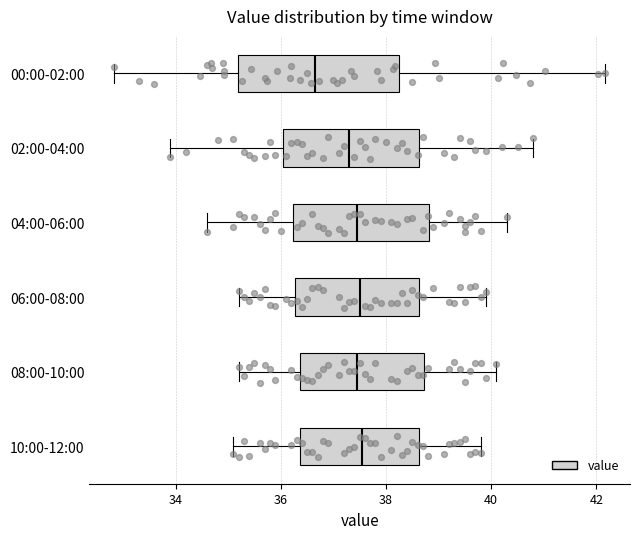

Reading bottom to top, transcribe this box plot: for each box, give where its median line is, the range the box spans, and where its two whiskers end, as read against the x-axis. The values are not printed on the chart, so give them approximately, as read against the axis.

10:00-12:00: median 37.6, box 36.4 to 38.6, whiskers 35.2 to 39.8
08:00-10:00: median 37.4, box 36.4 to 38.8, whiskers 35.2 to 40.2
06:00-08:00: median 37.6, box 36.2 to 38.6, whiskers 35.2 to 40.0
04:00-06:00: median 37.4, box 36.2 to 38.8, whiskers 34.6 to 40.4
02:00-04:00: median 37.4, box 36.0 to 38.6, whiskers 34.0 to 40.8
00:00-02:00: median 36.6, box 35.2 to 38.2, whiskers 32.8 to 42.2